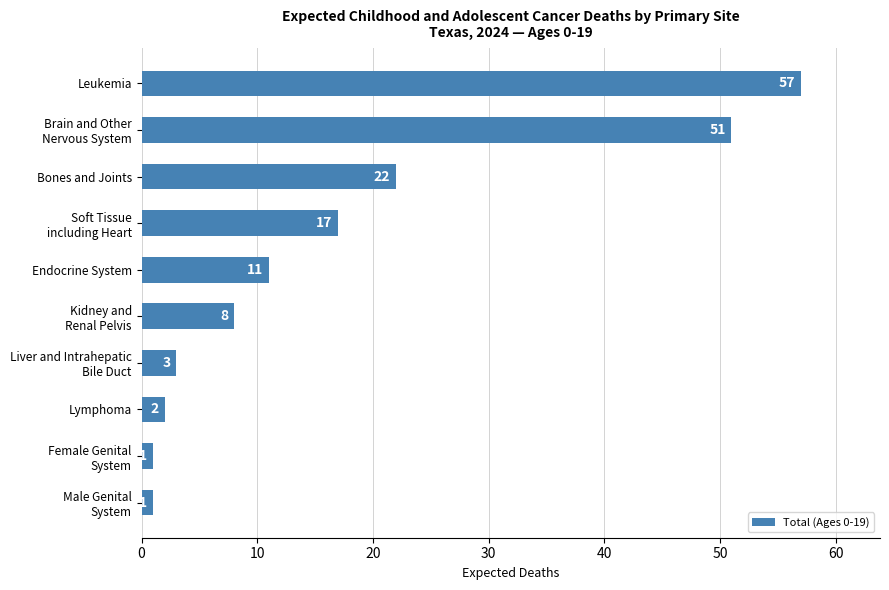

Approximately how many times larger is the value at Leukemia compared to Lymphoma?

28.5